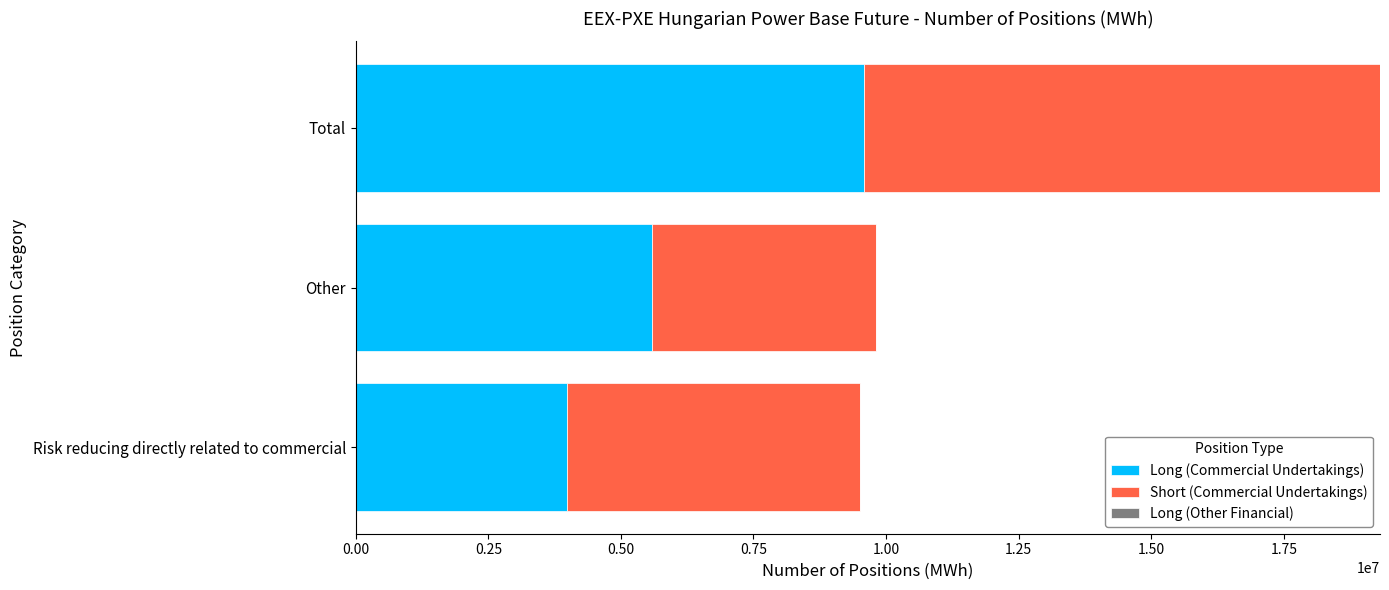

The Long (Commercial Undertakings) series shows 9484667 at Other. True or false?

False